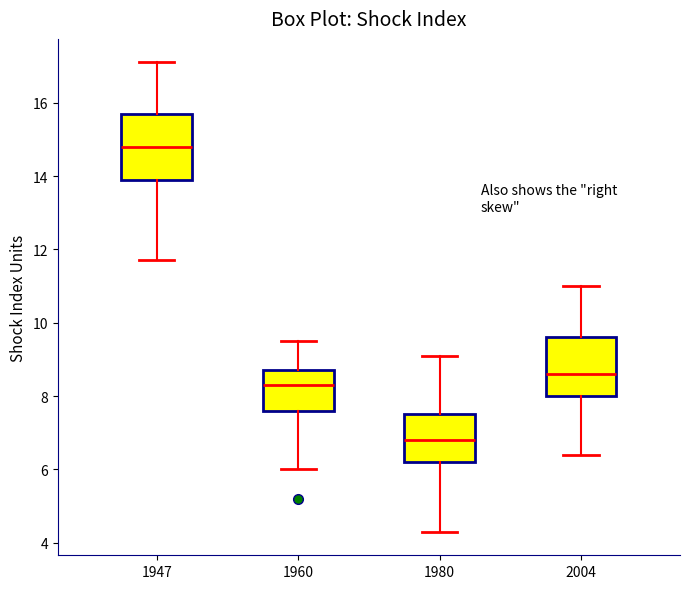

Which box has the highest median line?

1947